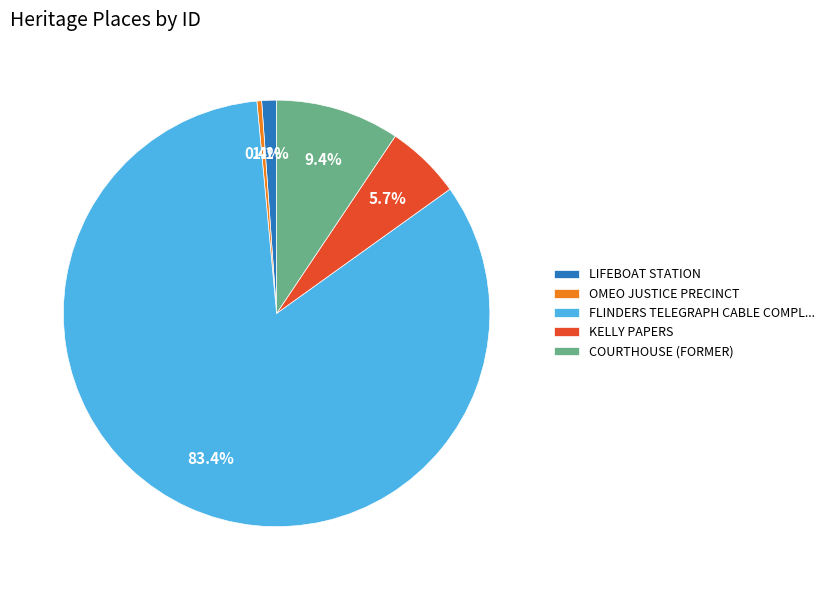

How much of the chart is everything except KELLY PAPERS?

94.3%